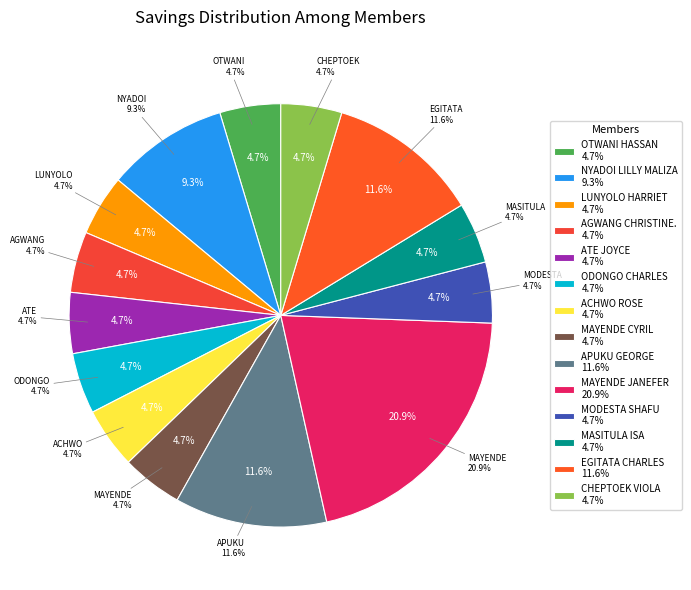

What percentage is the EGITATA CHARLES slice, to the nearest percent?

12%